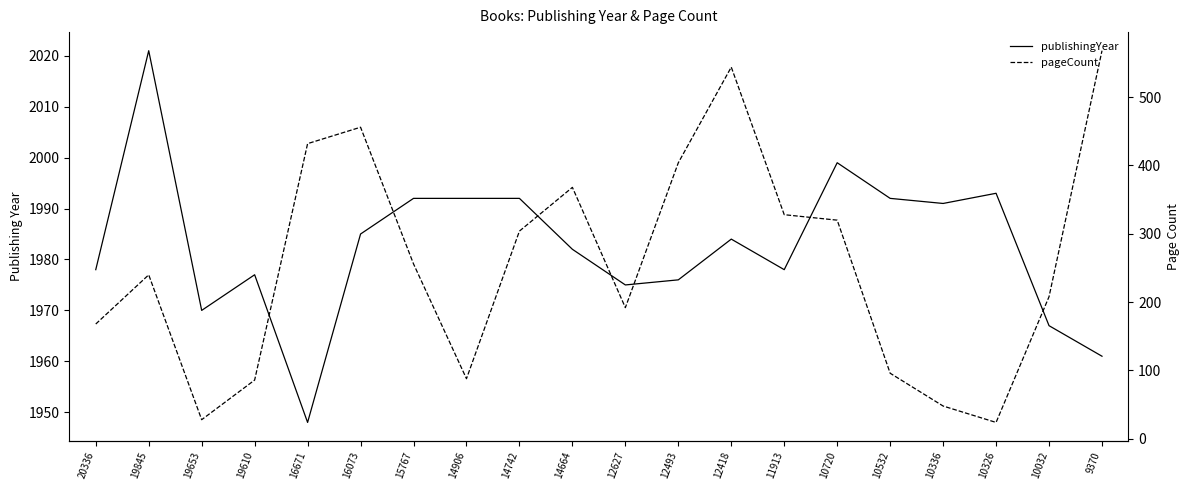

What is the total value across all series at 10532?

2088